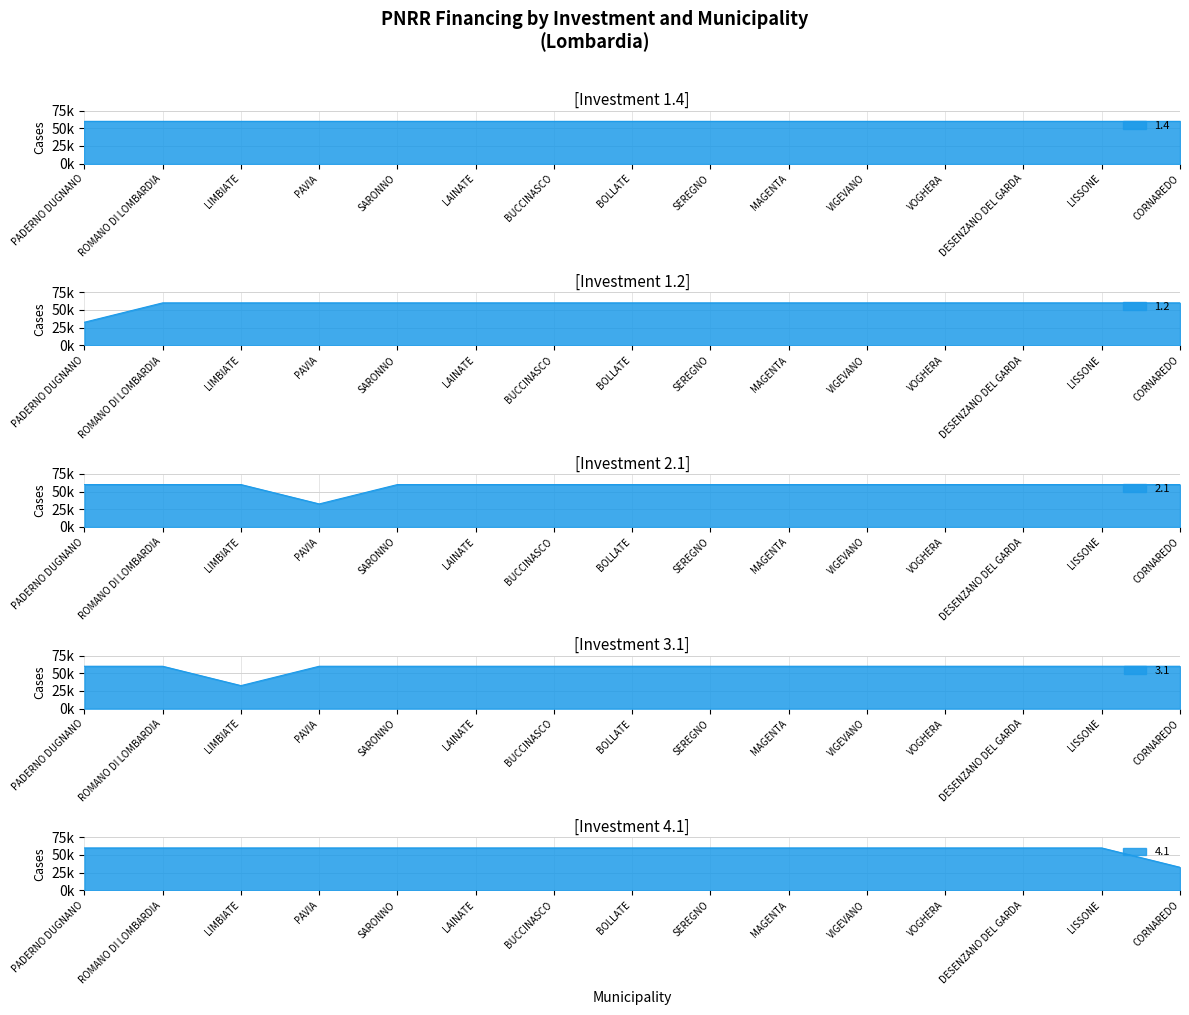

The value of 3.1 at LIMBIATE is 13859. True or false?

False